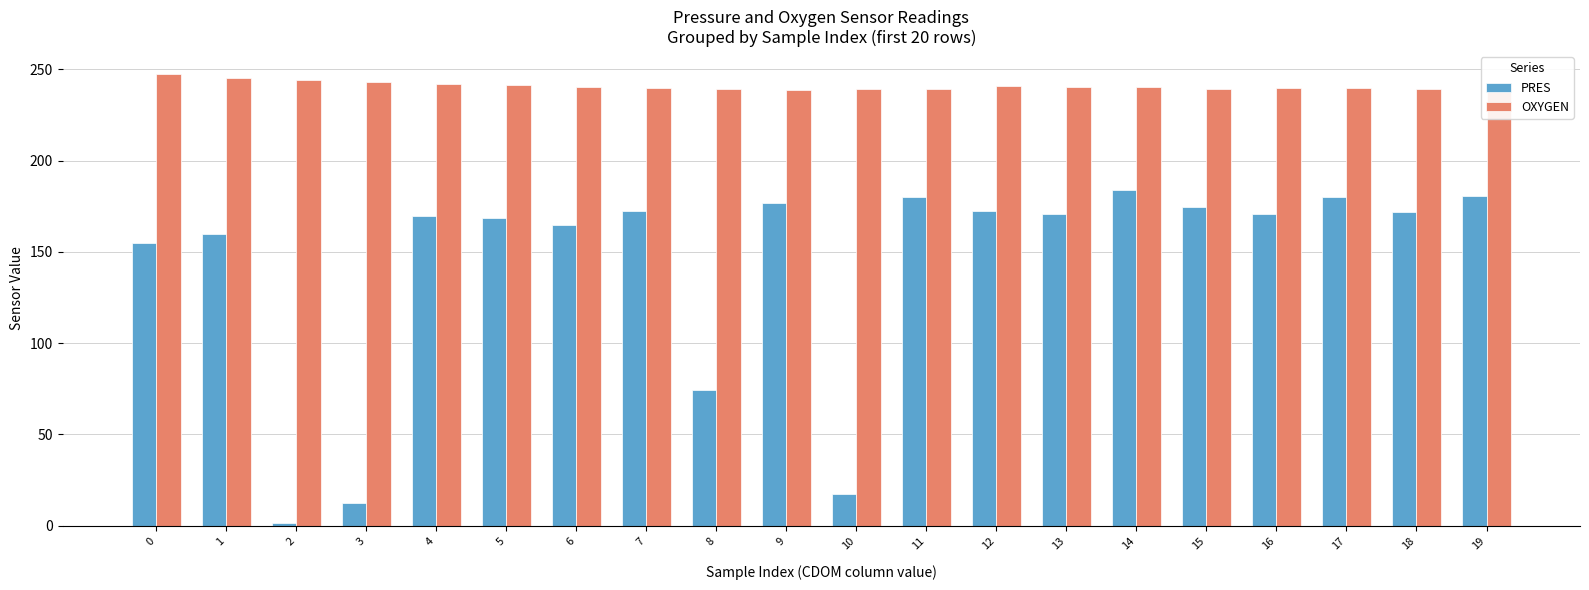

Reading left to right, extract all data points from this chart.

PRES: 0=155.1	1=159.7	2=1.7	3=12.6	4=169.6	5=168.8	6=164.9	7=172.3	8=74.4	9=176.5	10=17.7	11=179.9	12=172.2	13=170.7	14=183.6	15=174.3	16=170.6	17=180.0	18=171.7	19=180.8
OXYGEN: 0=247.5	1=245.2	2=243.9	3=243.1	4=242.0	5=241.1	6=240.3	7=239.5	8=239.4	9=238.6	10=239.0	11=239.4	12=240.6	13=240.2	14=240.3	15=239.1	16=239.7	17=239.9	18=239.3	19=238.0